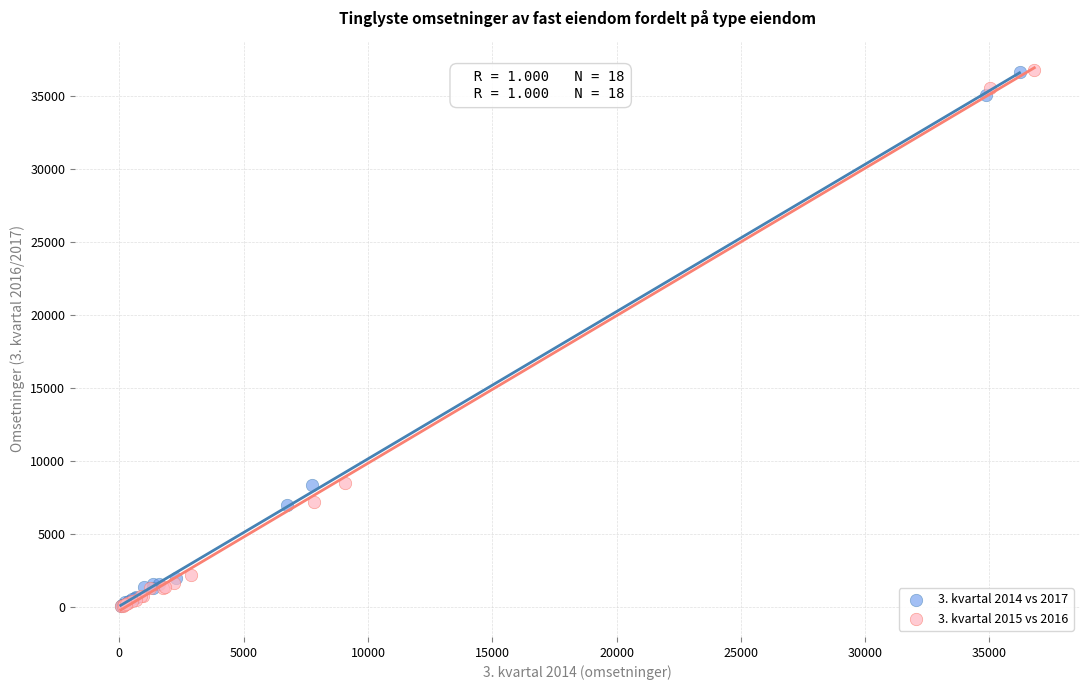

Which series has the widest spread of Y values?

3. kvartal 2015 vs 2016